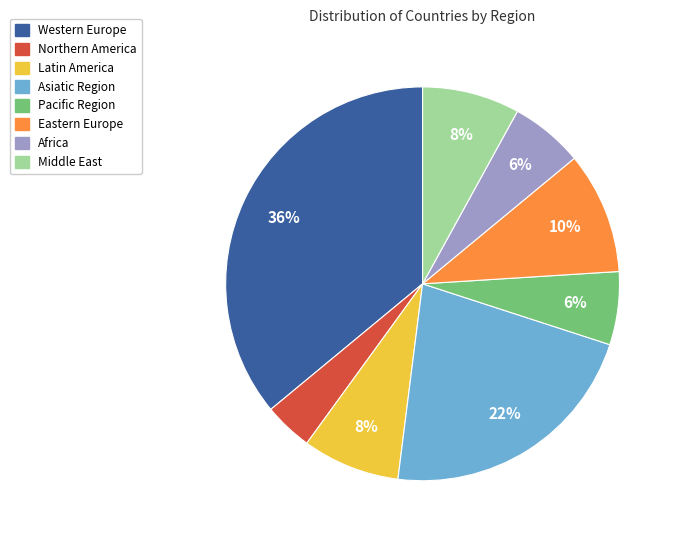

Approximately how many times larger is the value at Middle East compared to Eastern Europe?

0.8